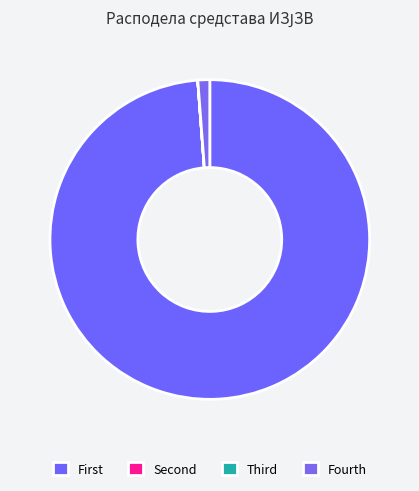

What is the majority slice?

First